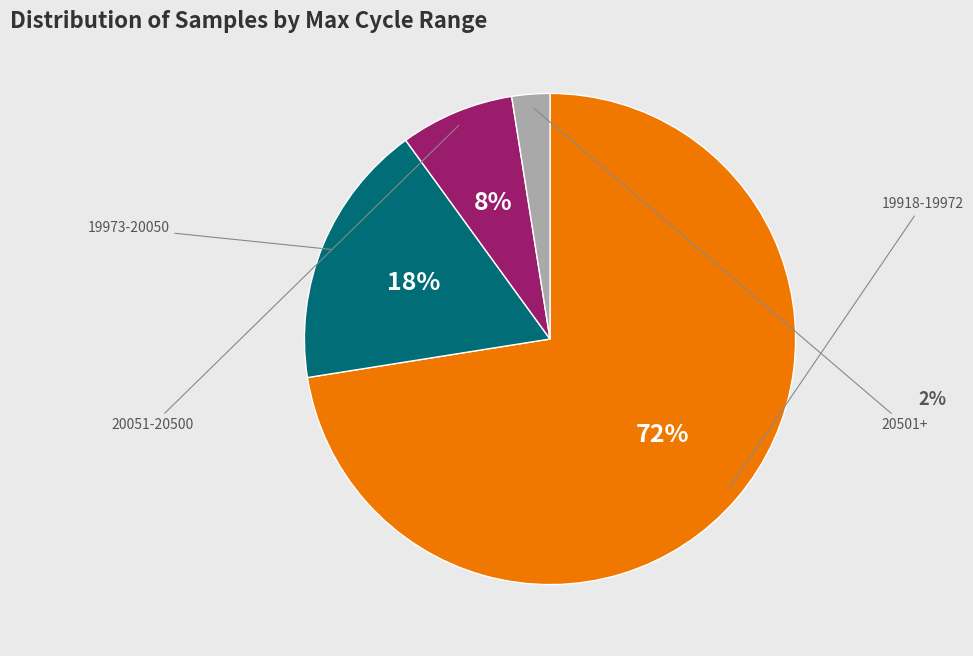

To the nearest percent, what is the average slice percentage?

25%